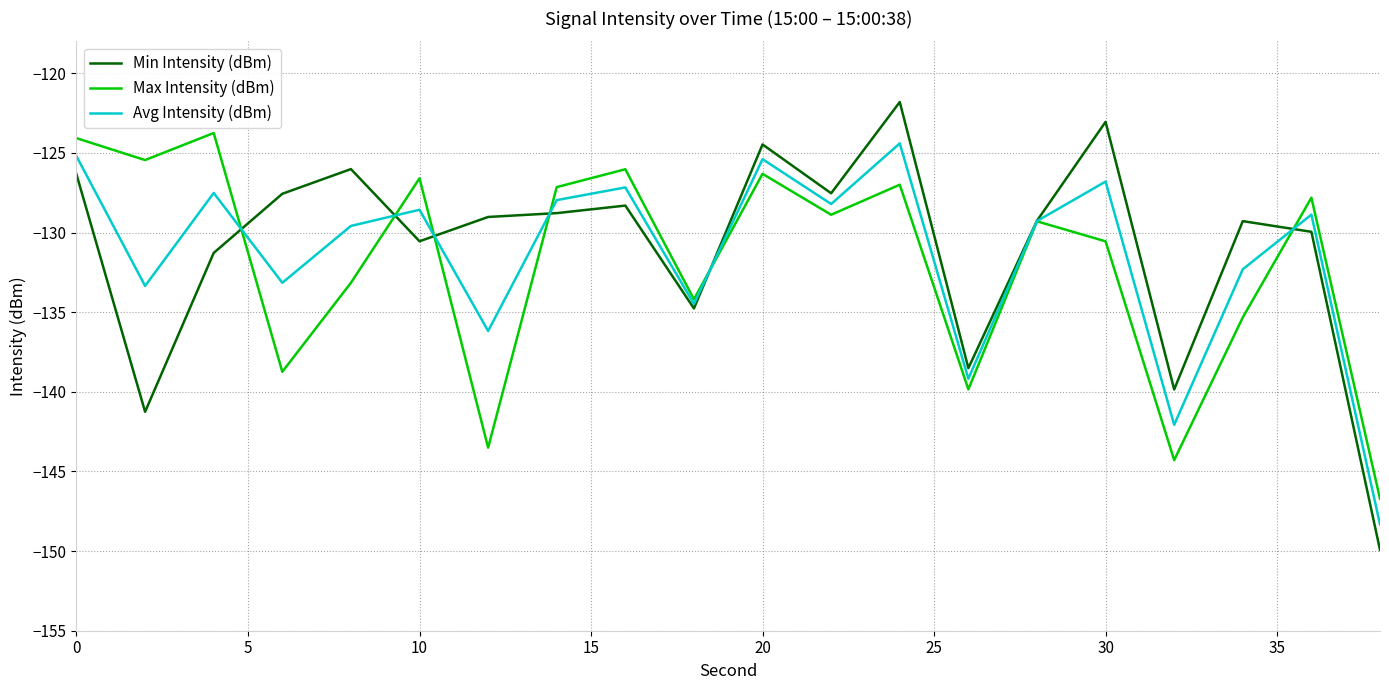

What is the difference between the maximum and minimum values in the Avg Intensity (dBm) series?

23.9